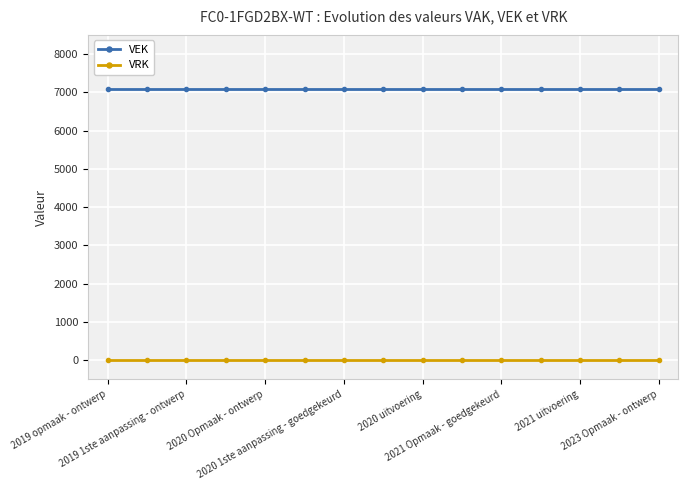

True or false: VEK and VRK cross at least once.

False